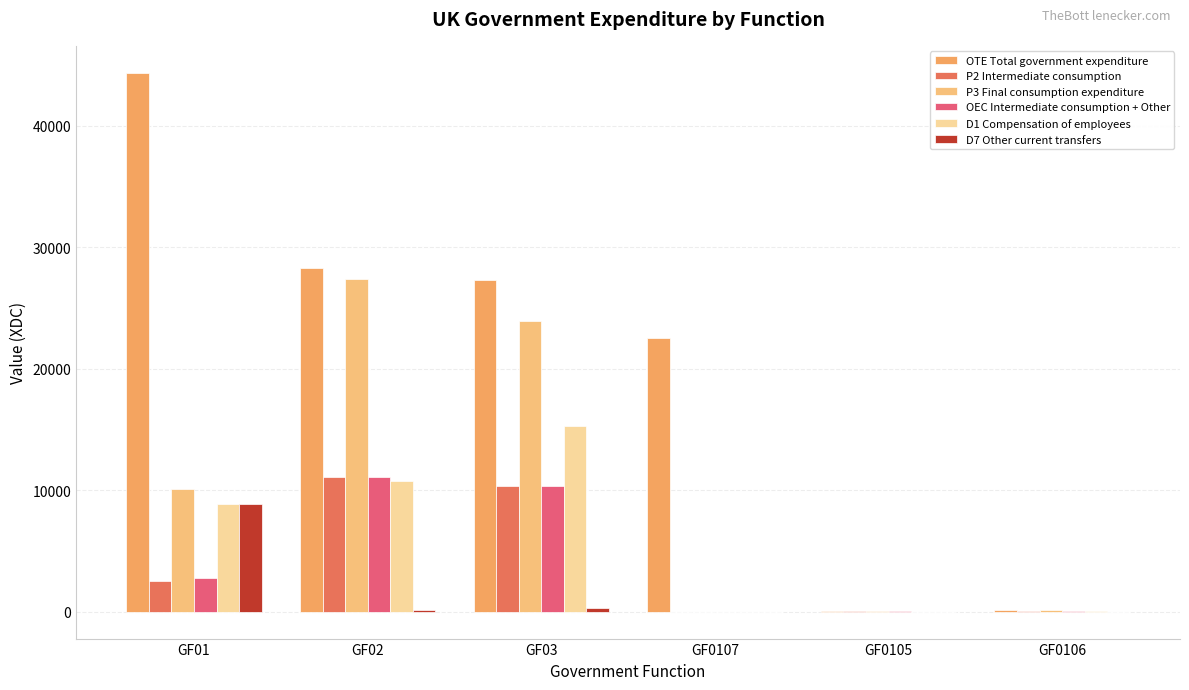

What is the label of the 5th bar from the right?

GF02